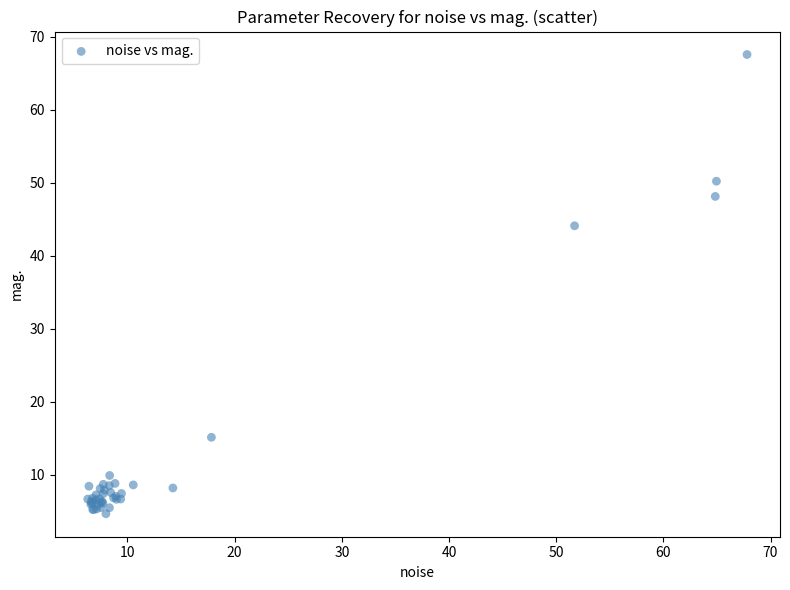

What Y value in the scatter plot is closest to 36?

44.1